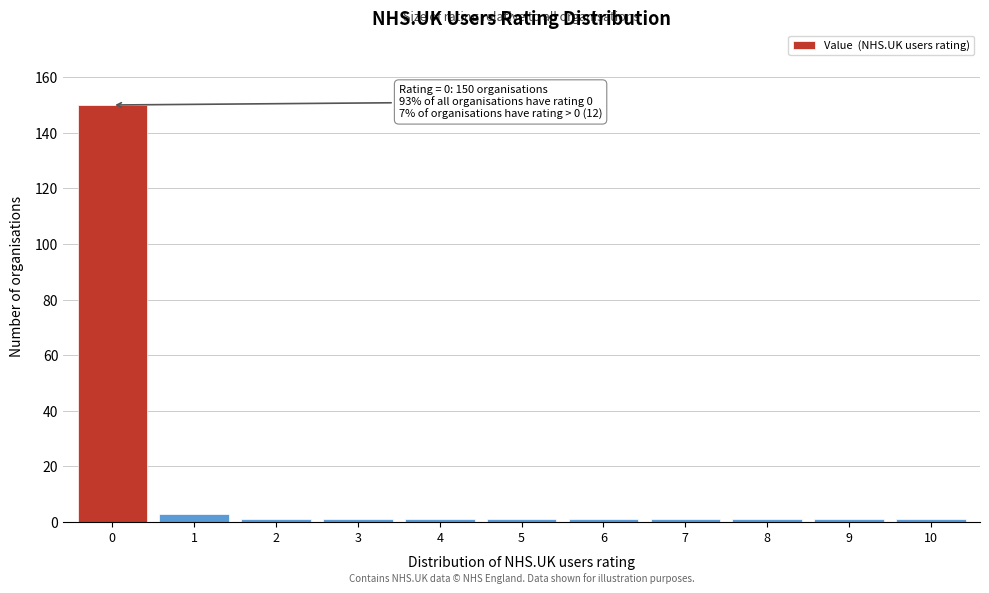

Over which range of the x-axis is the bar tallest?

-0.5 to 0.5